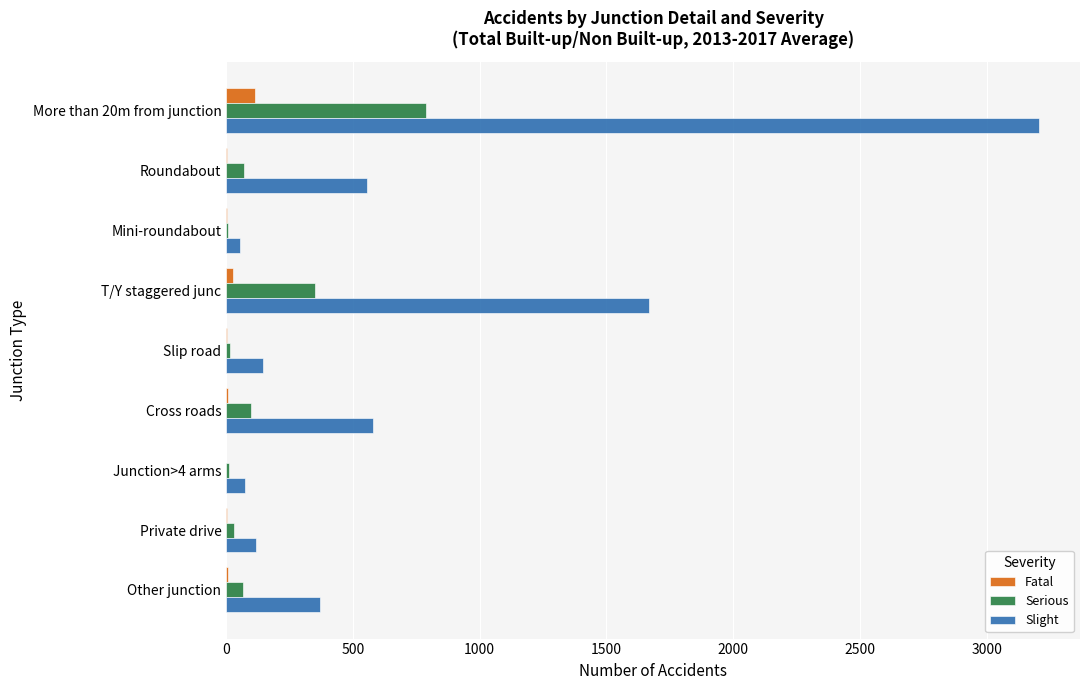

What are all the series names shown in the legend?

Fatal, Serious, Slight